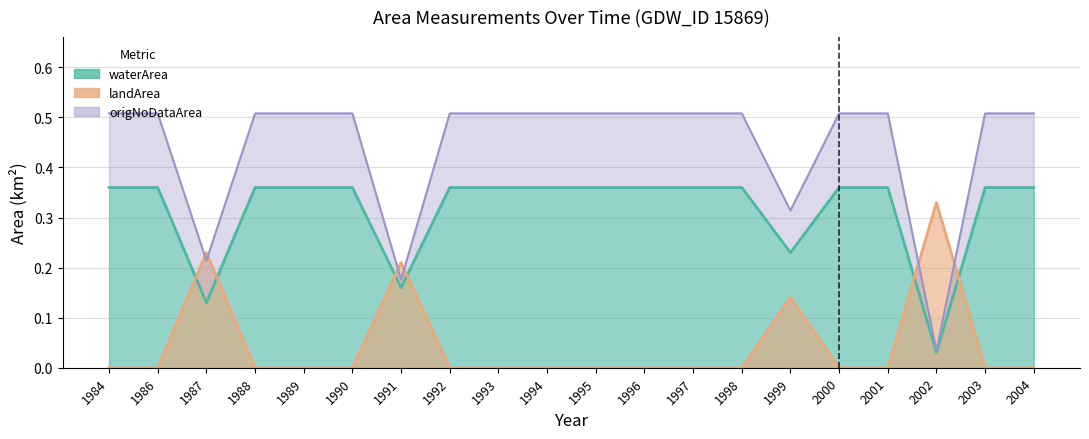

What is the highest value of the landArea series?

0.3